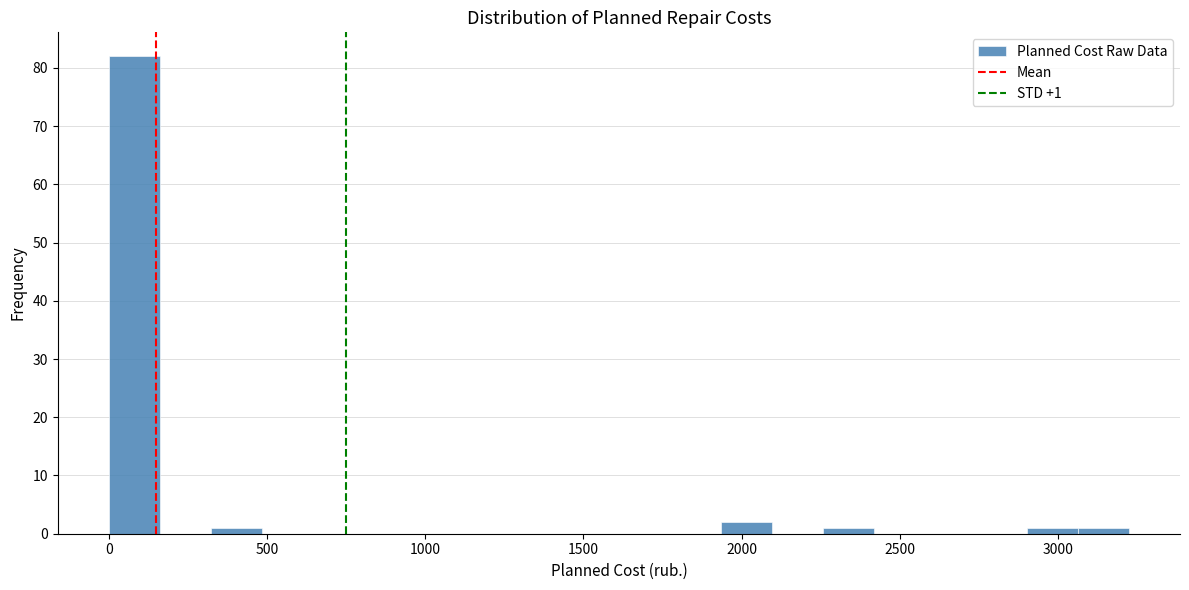

Around what value on the x-axis is the tallest bar? Give the approximate position of its centre, as read against the axis.

100